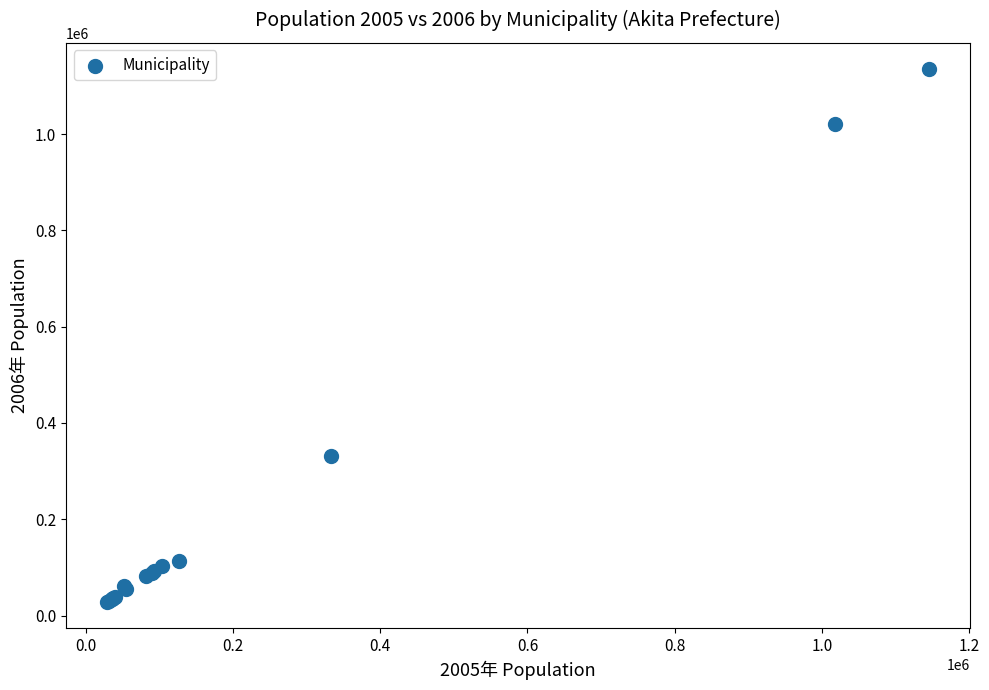

What Y value in the scatter plot is closest to 581367?

331834